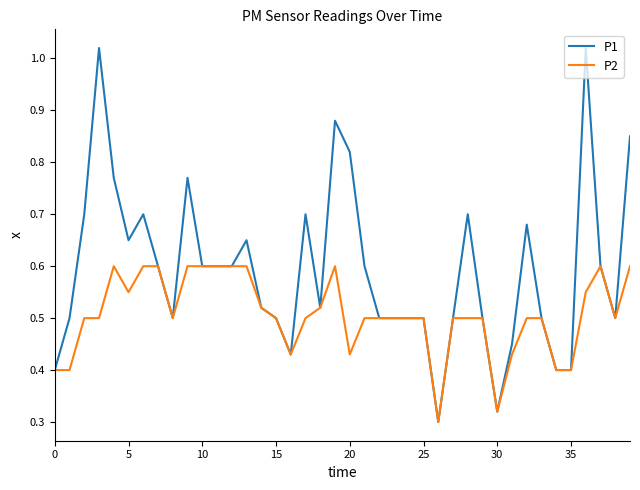

List the series in order of their overall mean, highest first.

P1, P2